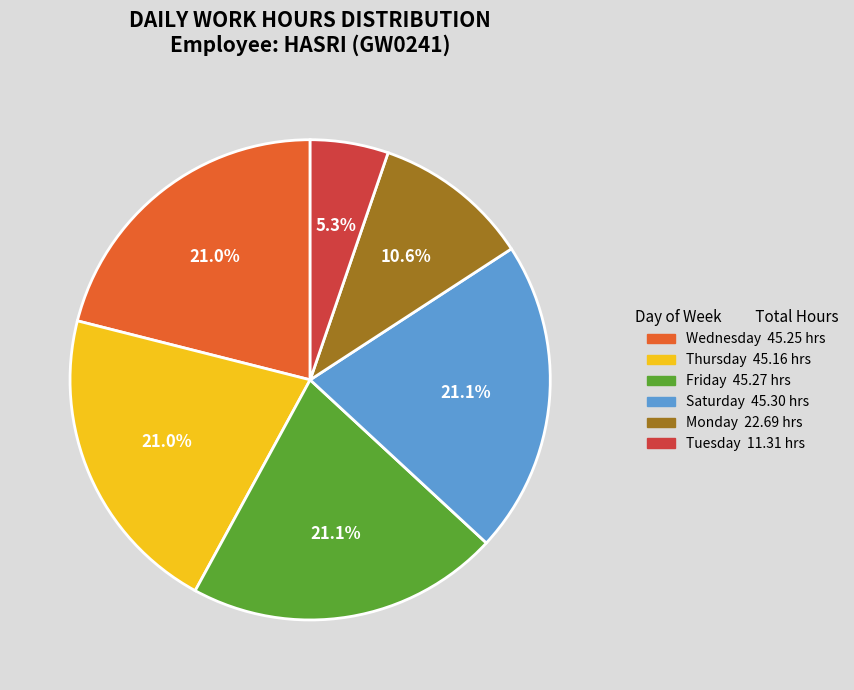

Does any single category account for the majority?

No